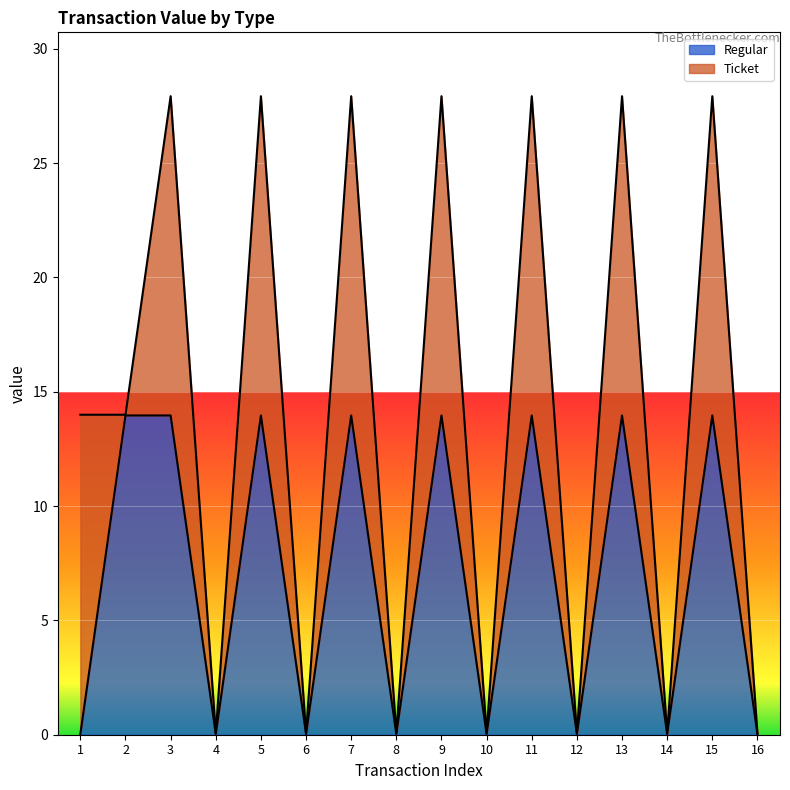

Which has a higher value, 4 or 9?

9